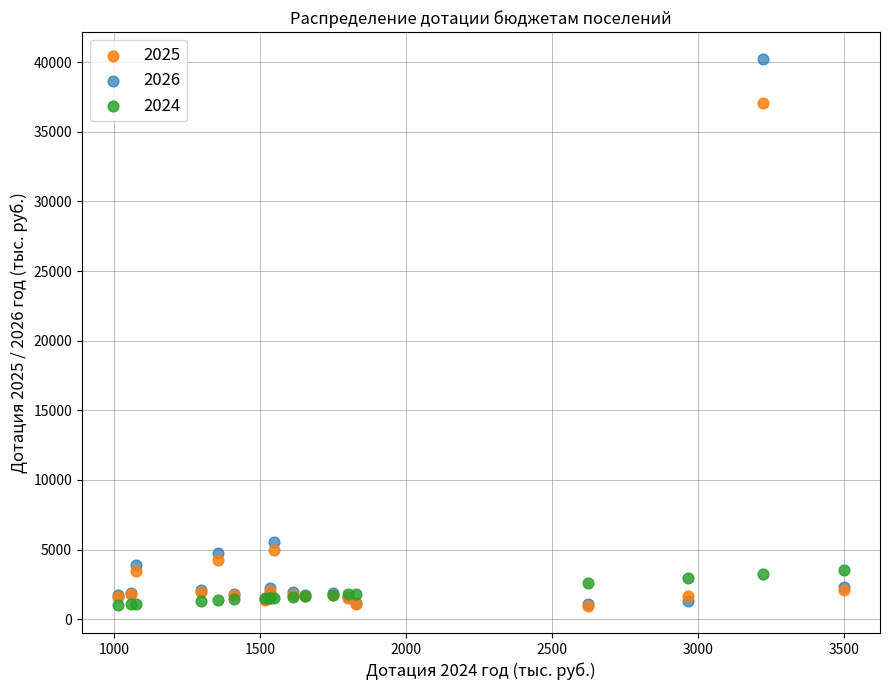

Which series has the largest Y range (max minus min)?

2026